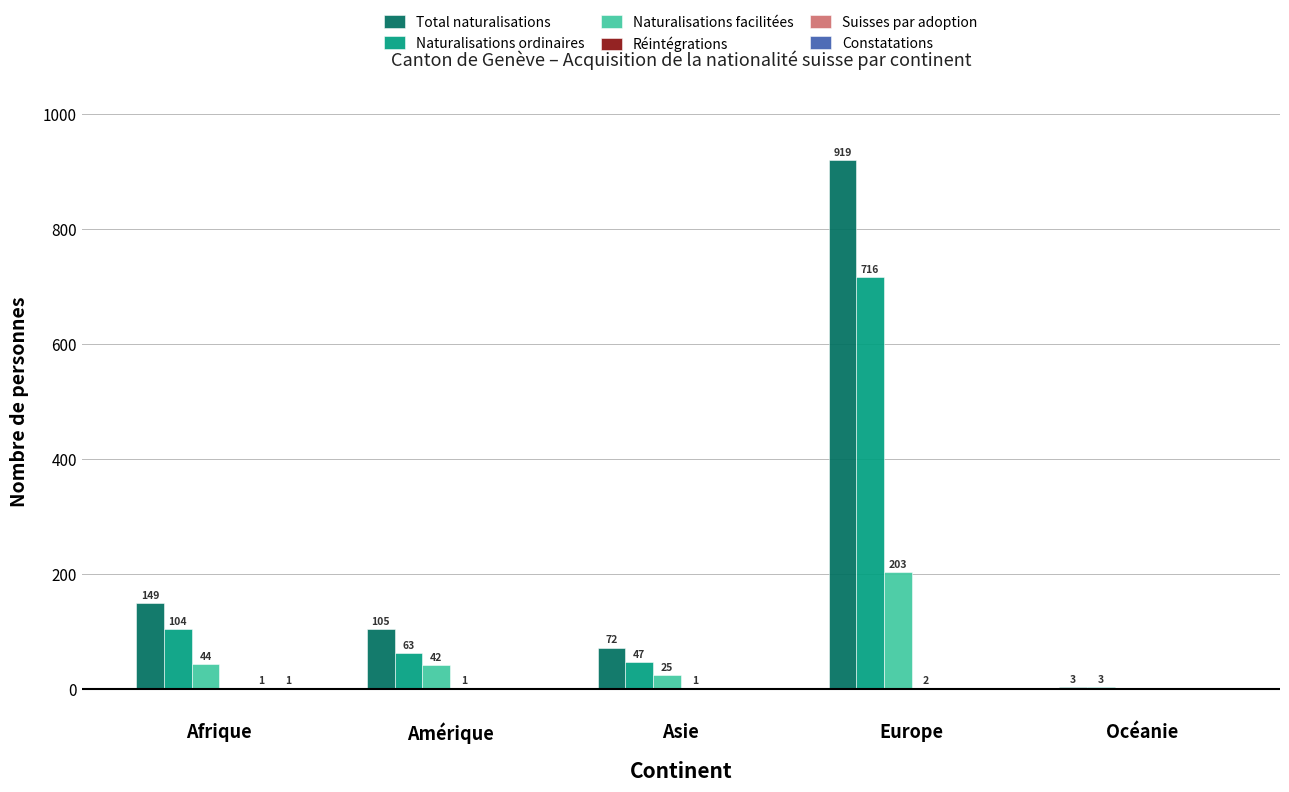

What is the sum of all Naturalisations ordinaires values?

933